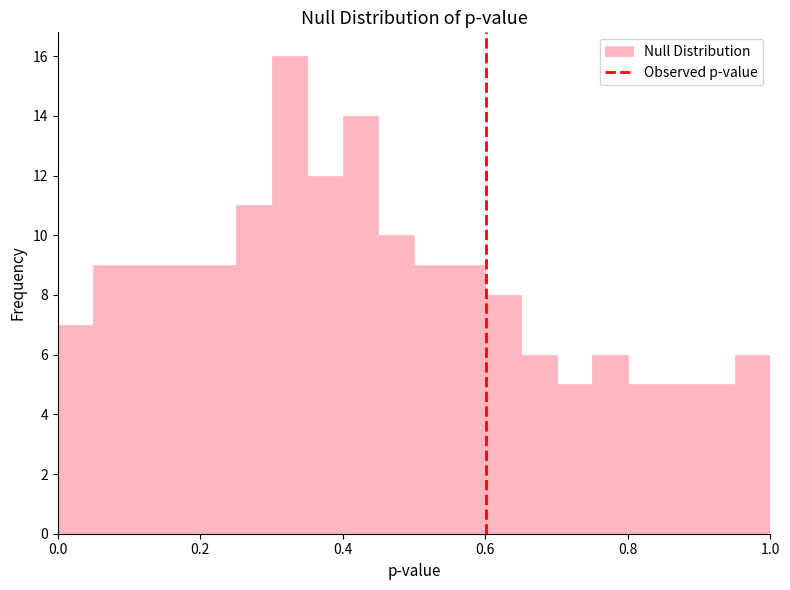

Read against the x-axis, roughly where is the centre of the tallest bar?

0.32